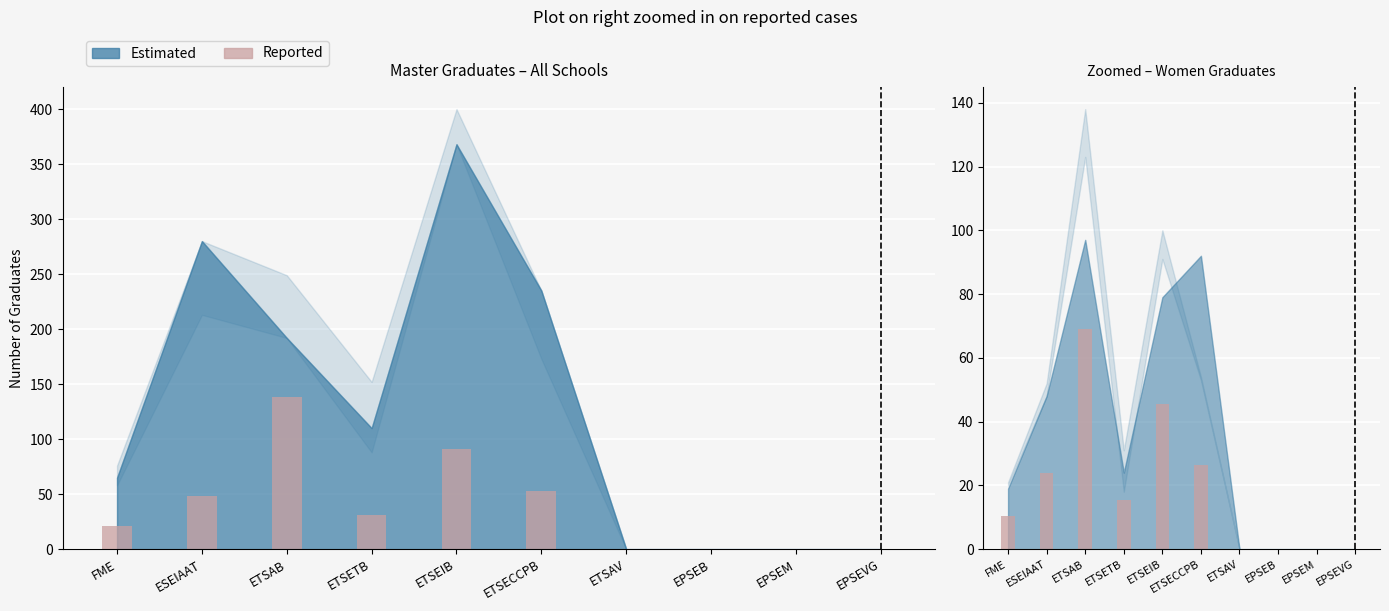

Does the chart contain stacked bars?

No